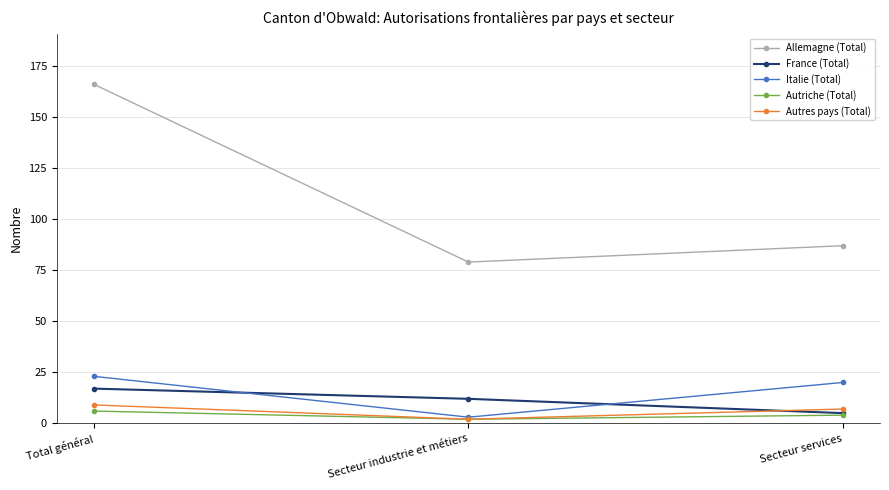

The Autriche (Total) series shows 6 at Total général. True or false?

True